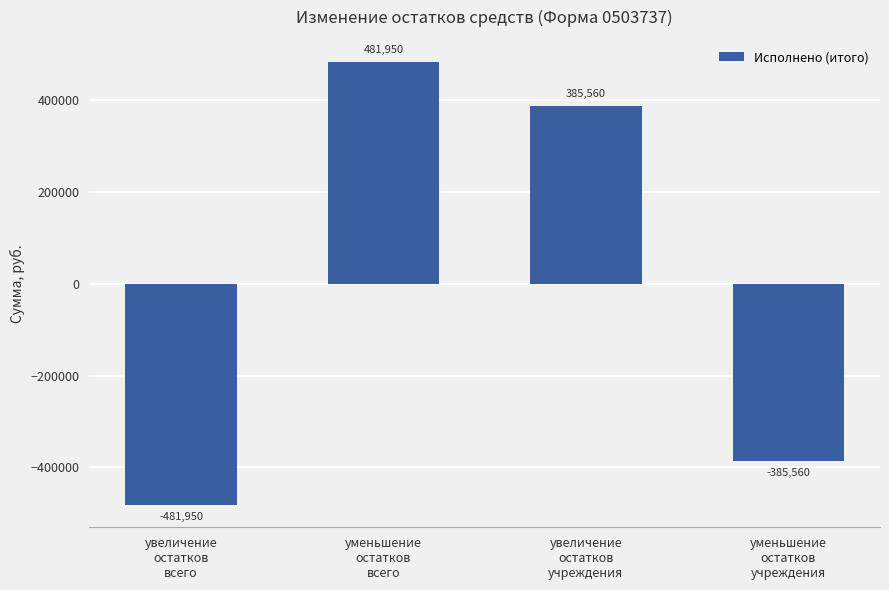

List the labels in order of value, largest first.

уменьшение
остатков
всего, увеличение
остатков
учреждения, уменьшение
остатков
учреждения, увеличение
остатков
всего